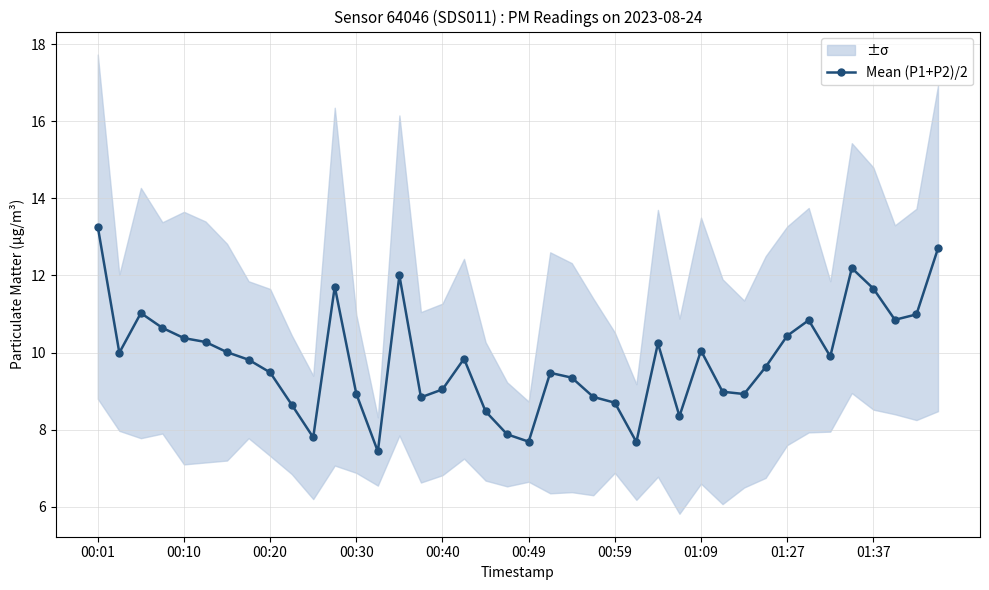

What is the sum of all values?

393.0